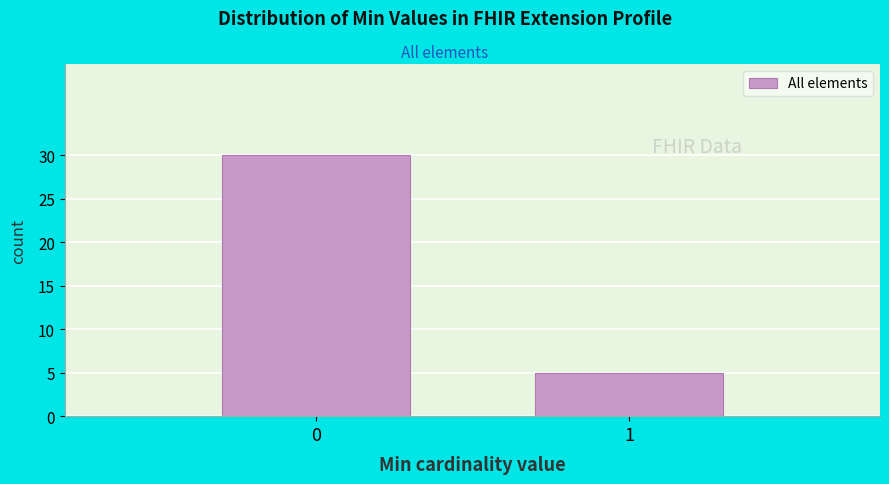

Reading left to right, extract all data points from this chart.

30	5